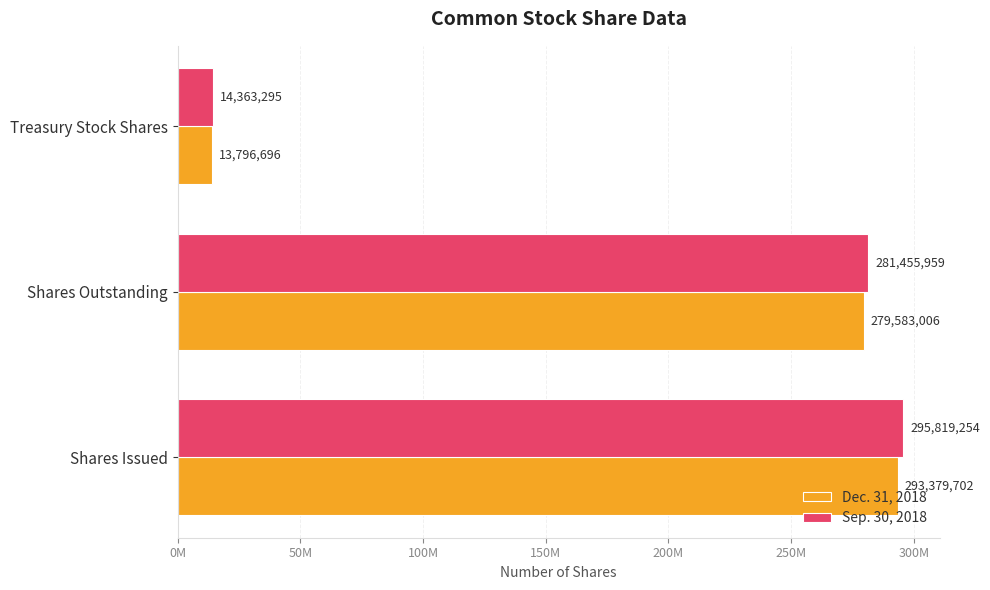

What are all the series names shown in the legend?

Dec. 31, 2018, Sep. 30, 2018